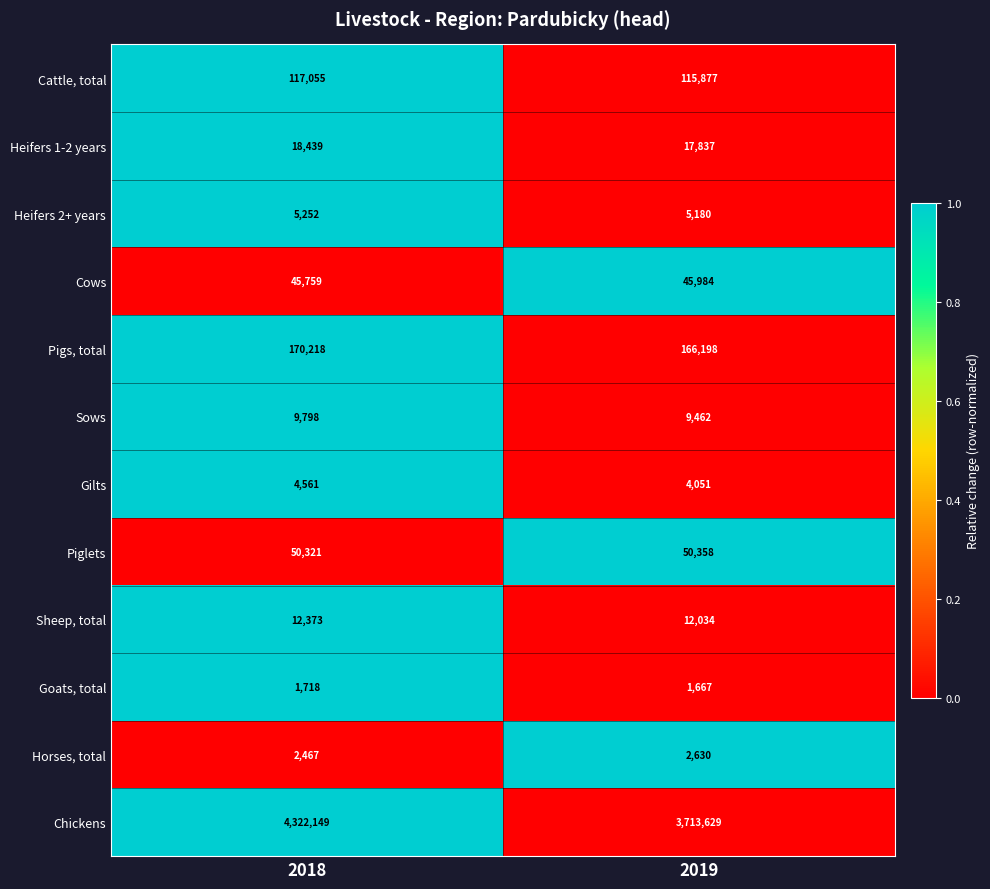

What is the spread (max minus min) of values at 2018?

4320431